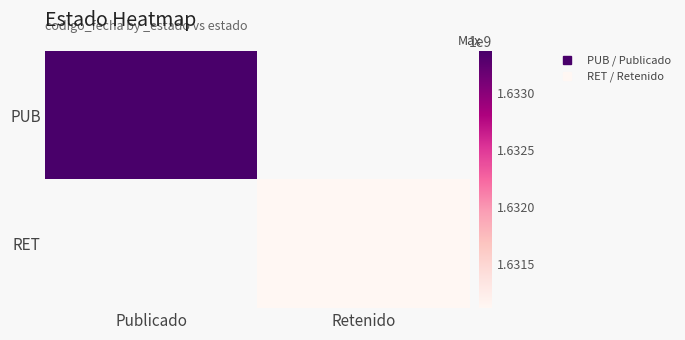

What is the highest value of the PUB series?

1633367253.0